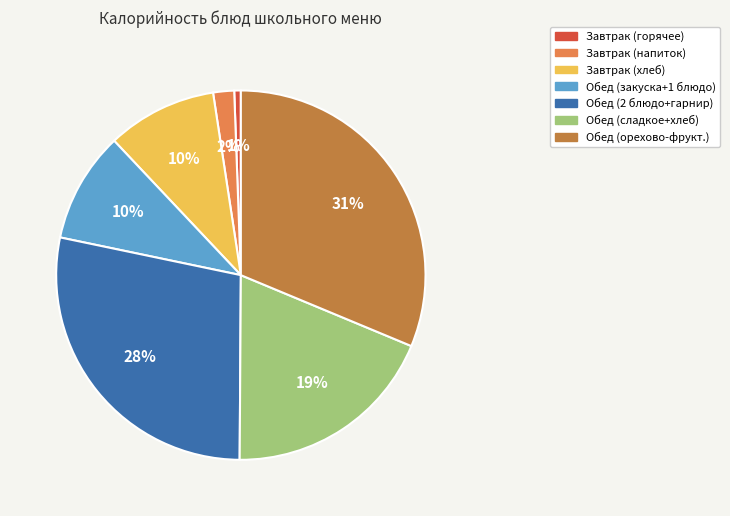

Does any single category account for the majority?

No